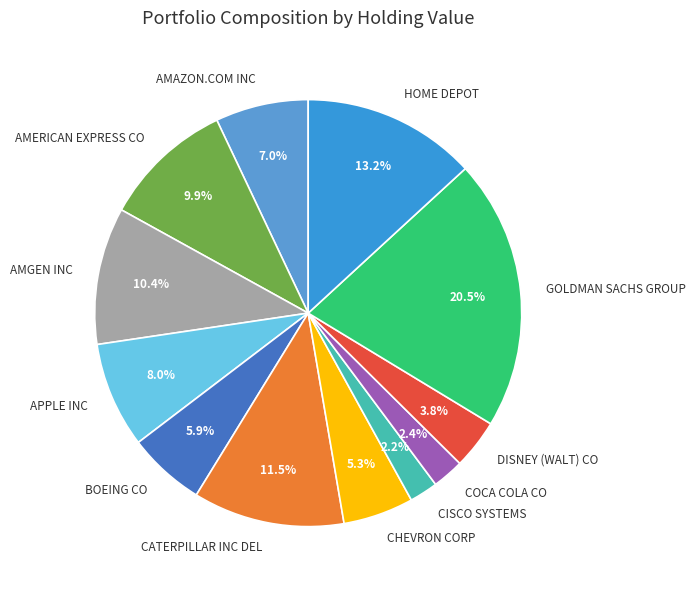

Is there a majority slice in this chart?

No